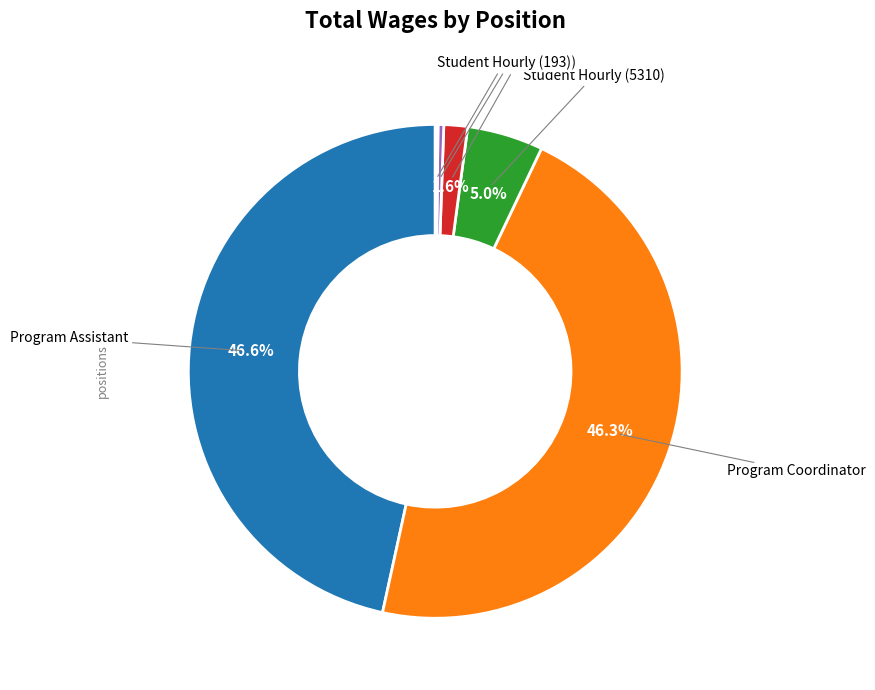

Does any single category account for the majority?

No